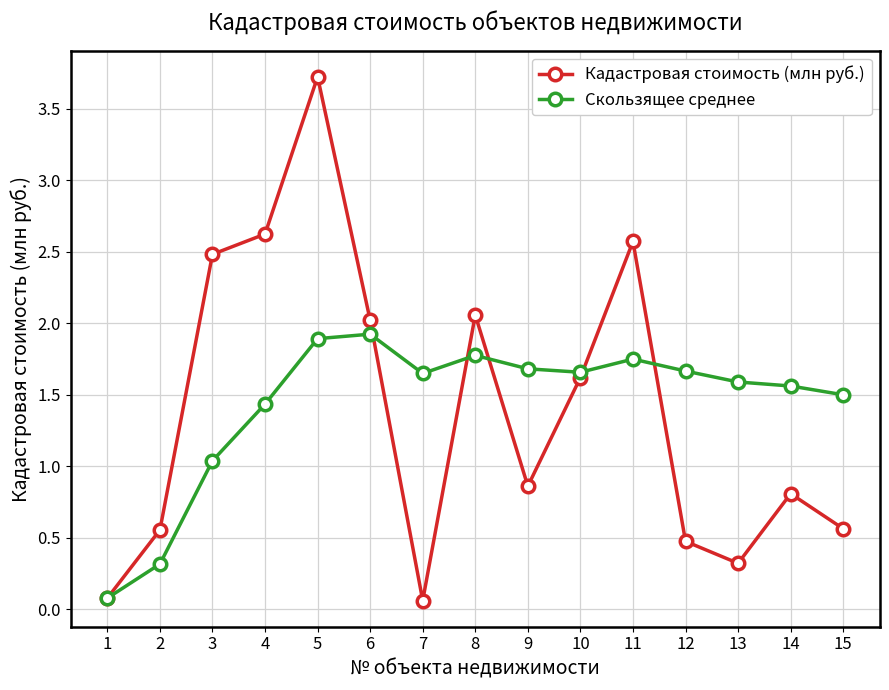

How many interior local peaks does the Кадастровая стоимость (млн руб.) series have?

4